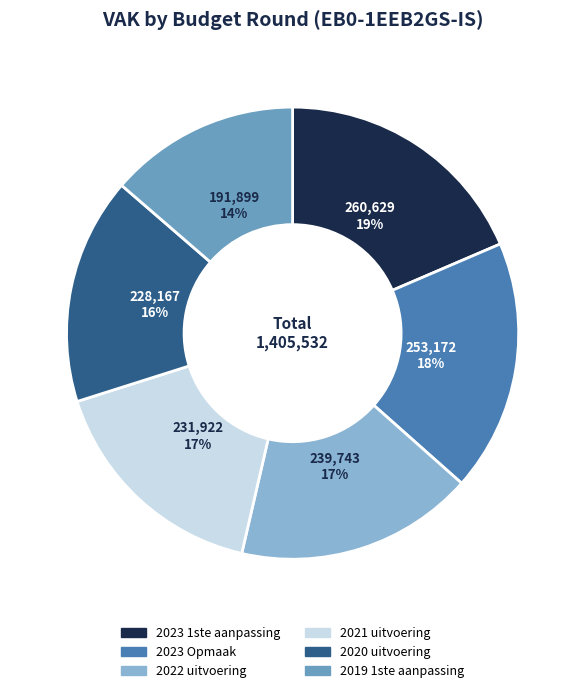

How many segments does this pie chart have?

6